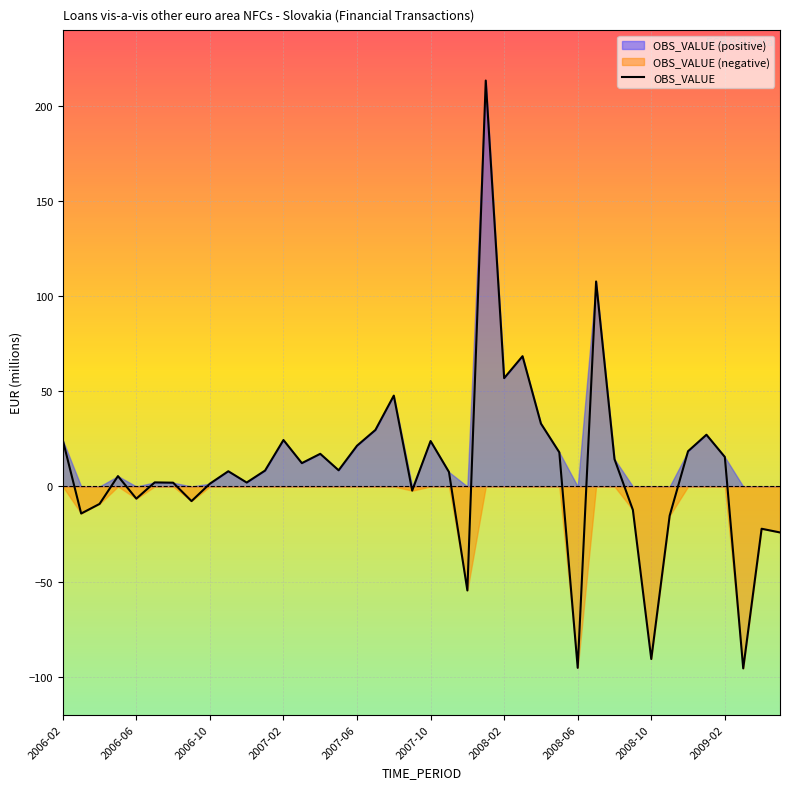

What is the minimum value for OBS_VALUE?

-95.7